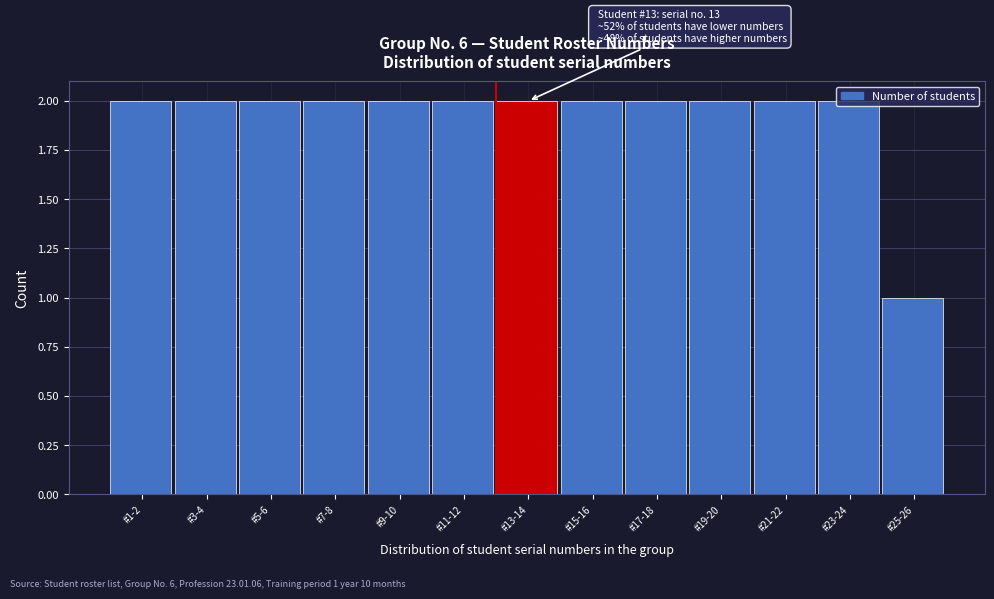

Which category has the lowest value across all series?

#25-26